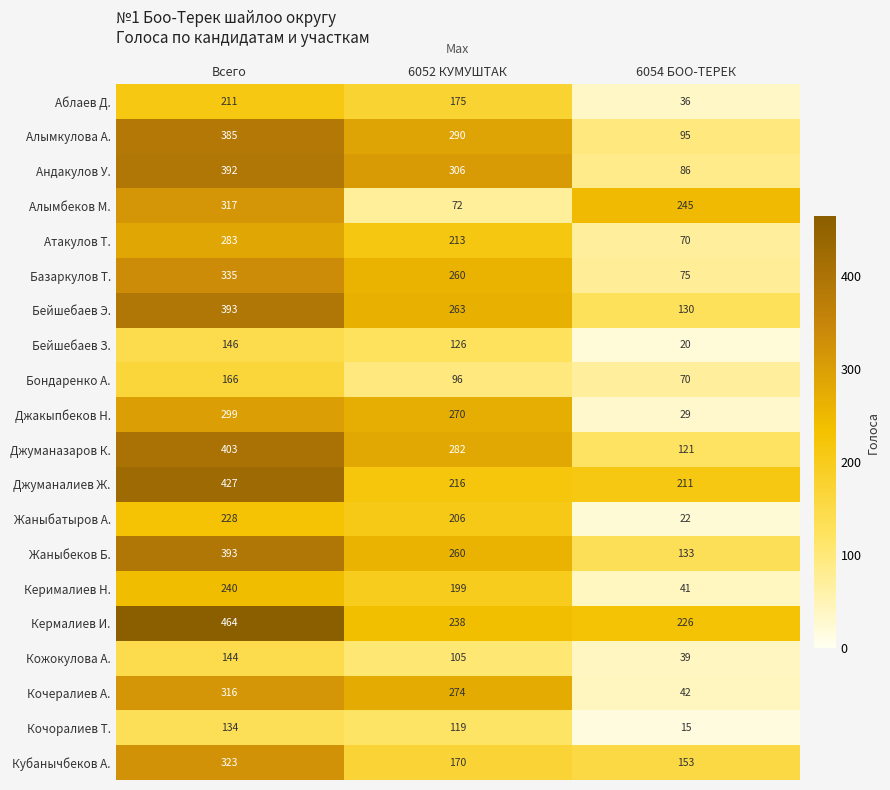

Is the value of Жаныбеков Б. at 6054 БОО-ТЕРЕК greater than the value of Кочоралиев Т. at Всего?

No